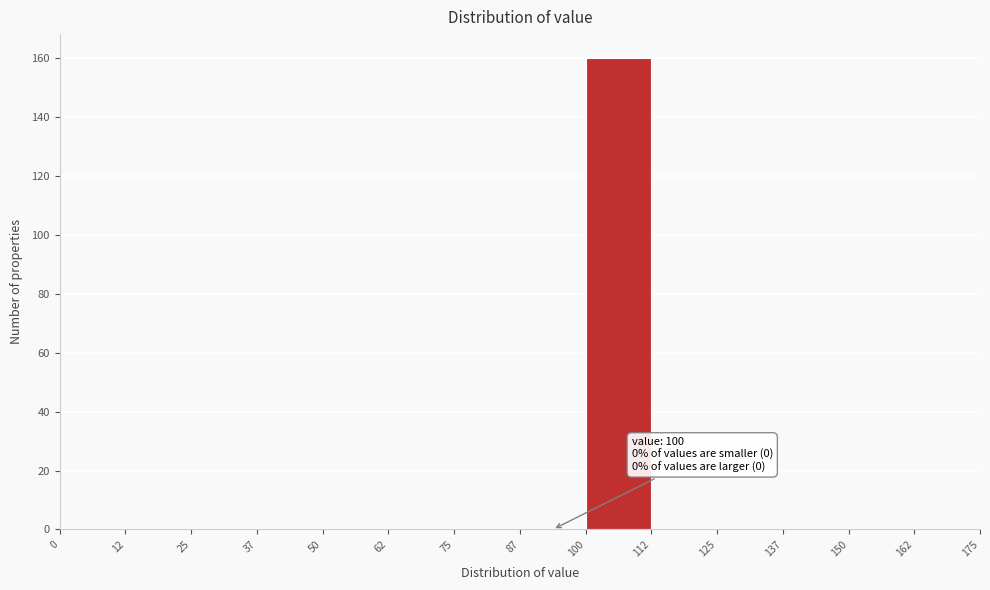

Over which range of the x-axis is the bar tallest?

100 to 112